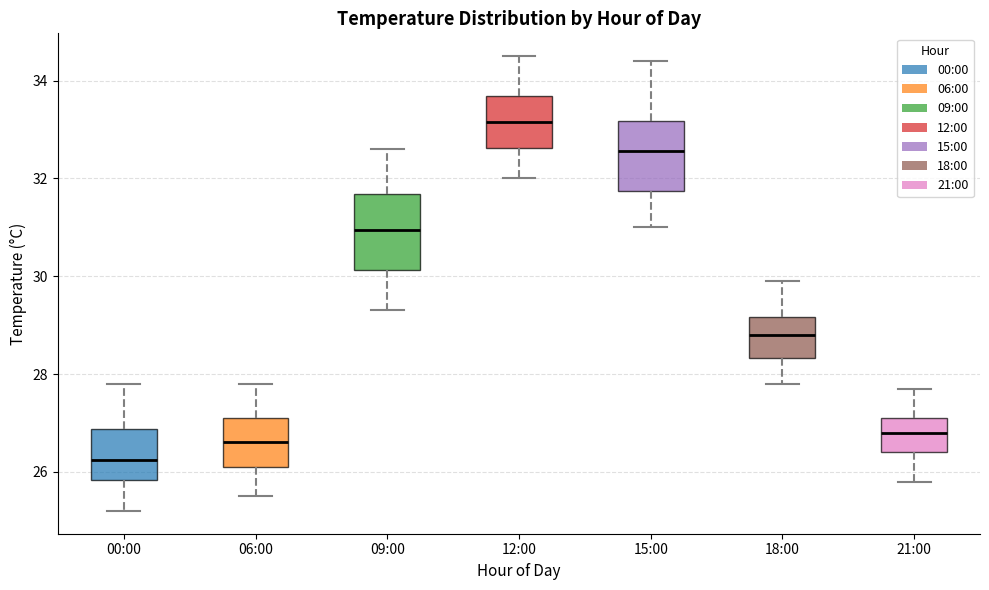

Reading left to right, read every box against the y-axis: the position of its median line, the range the box covers, and the ends of its whiskers. The values are not printed on the chart, so give them approximately, as read against the axis.

00:00: median 26.2, box 25.8 to 26.8, whiskers 25.2 to 27.8
06:00: median 26.6, box 26.2 to 27.2, whiskers 25.6 to 27.8
09:00: median 31.0, box 30.2 to 31.6, whiskers 29.4 to 32.6
12:00: median 33.2, box 32.6 to 33.6, whiskers 32.0 to 34.6
15:00: median 32.6, box 31.8 to 33.2, whiskers 31.0 to 34.4
18:00: median 28.8, box 28.4 to 29.2, whiskers 27.8 to 30.0
21:00: median 26.8, box 26.4 to 27.2, whiskers 25.8 to 27.8